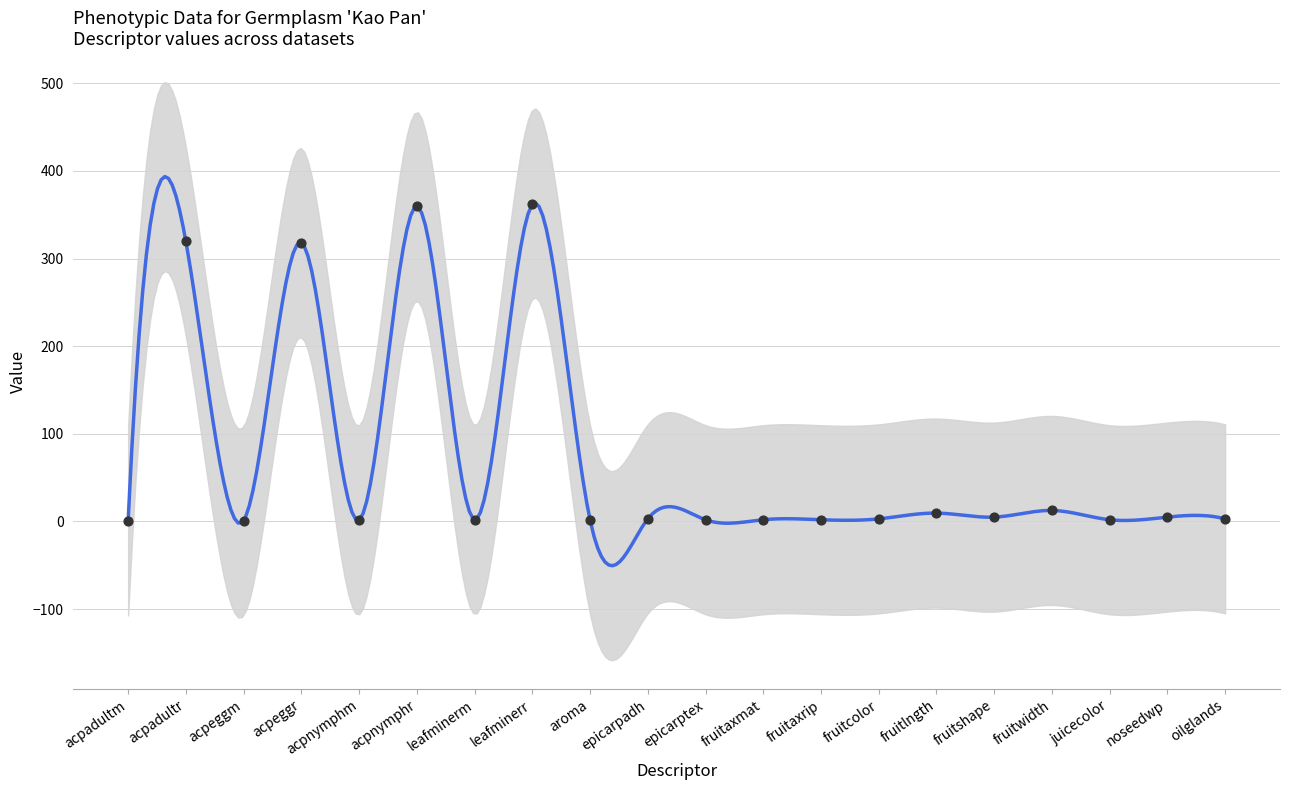

What is the change in value from leafminerr to fruitcolor?

-358.7